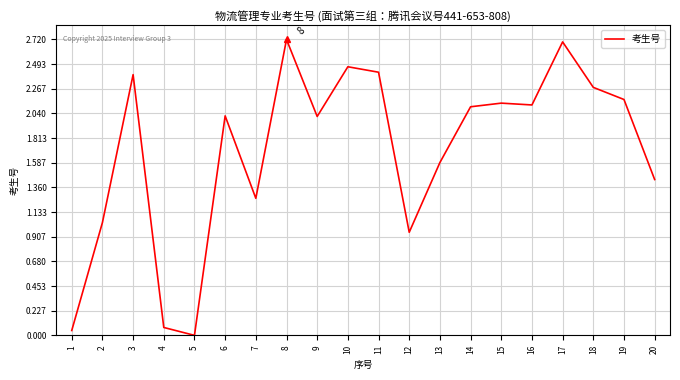

Between 9 and 5, which is larger?

9